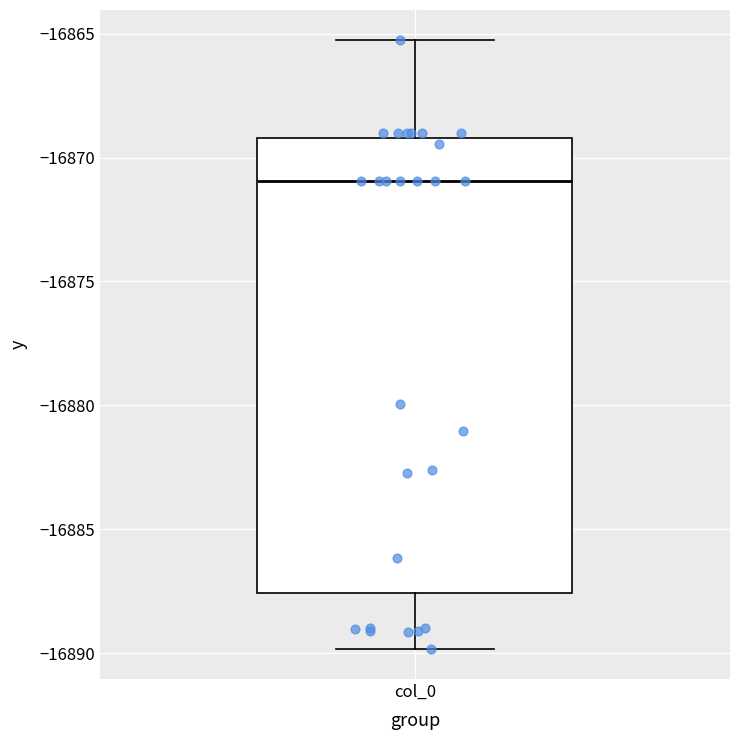

Transcribe this box plot: give where the median line is, the range the box spans, and where the two whiskers end, as read against the y-axis. The values are not printed on the chart, so give them approximately, as read against the axis.

median -16871.0, box -16887.5 to -16869.0, whiskers -16890.0 to -16865.5